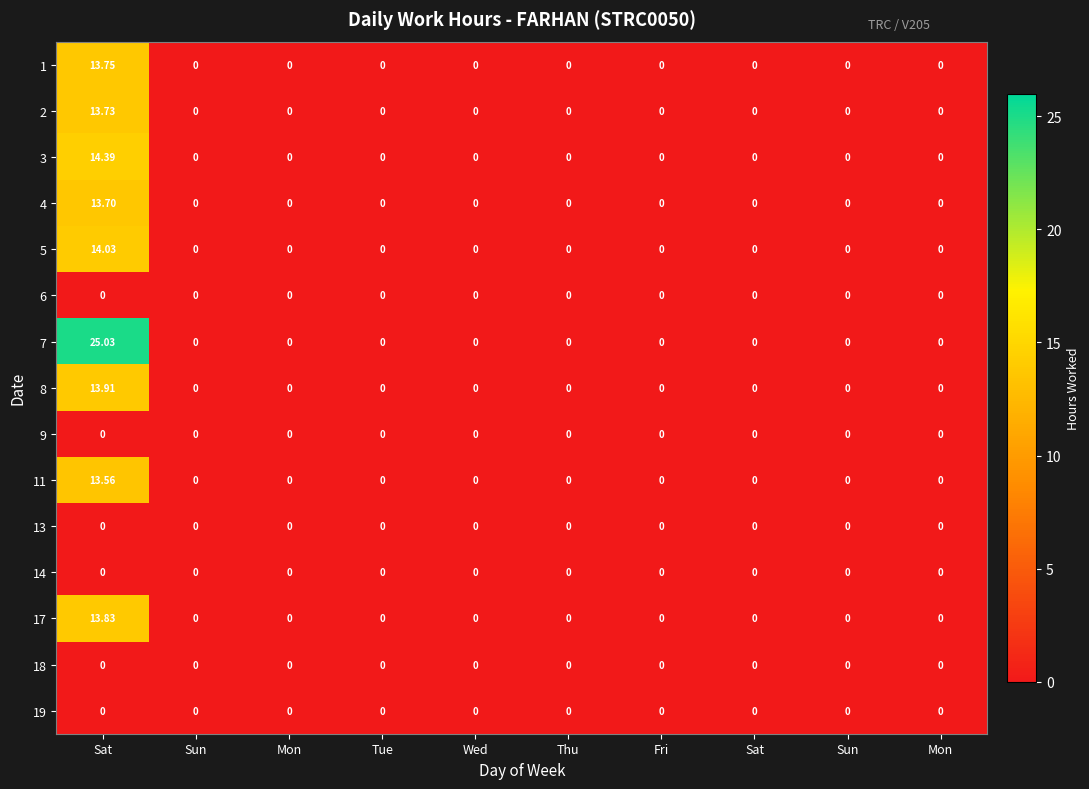

At Sun, list the series in order from smallest to largest.

1, 2, 3, 4, 5, 6, 7, 8, 9, 11, 13, 14, 17, 18, 19